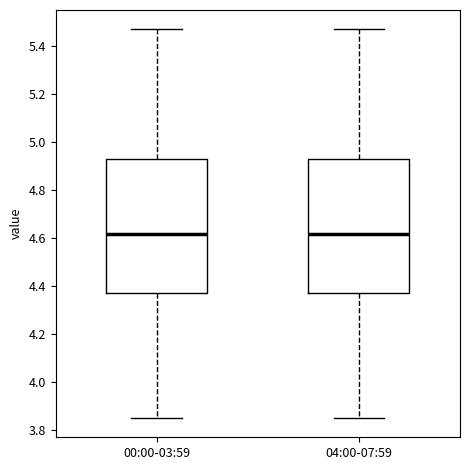

Reading left to right, read every box against the y-axis: the position of its median line, the range the box covers, and the ends of its whiskers. The values are not printed on the chart, so give them approximately, as read against the axis.

00:00-03:59: median 4.62, box 4.38 to 4.94, whiskers 3.86 to 5.48
04:00-07:59: median 4.62, box 4.38 to 4.94, whiskers 3.86 to 5.48